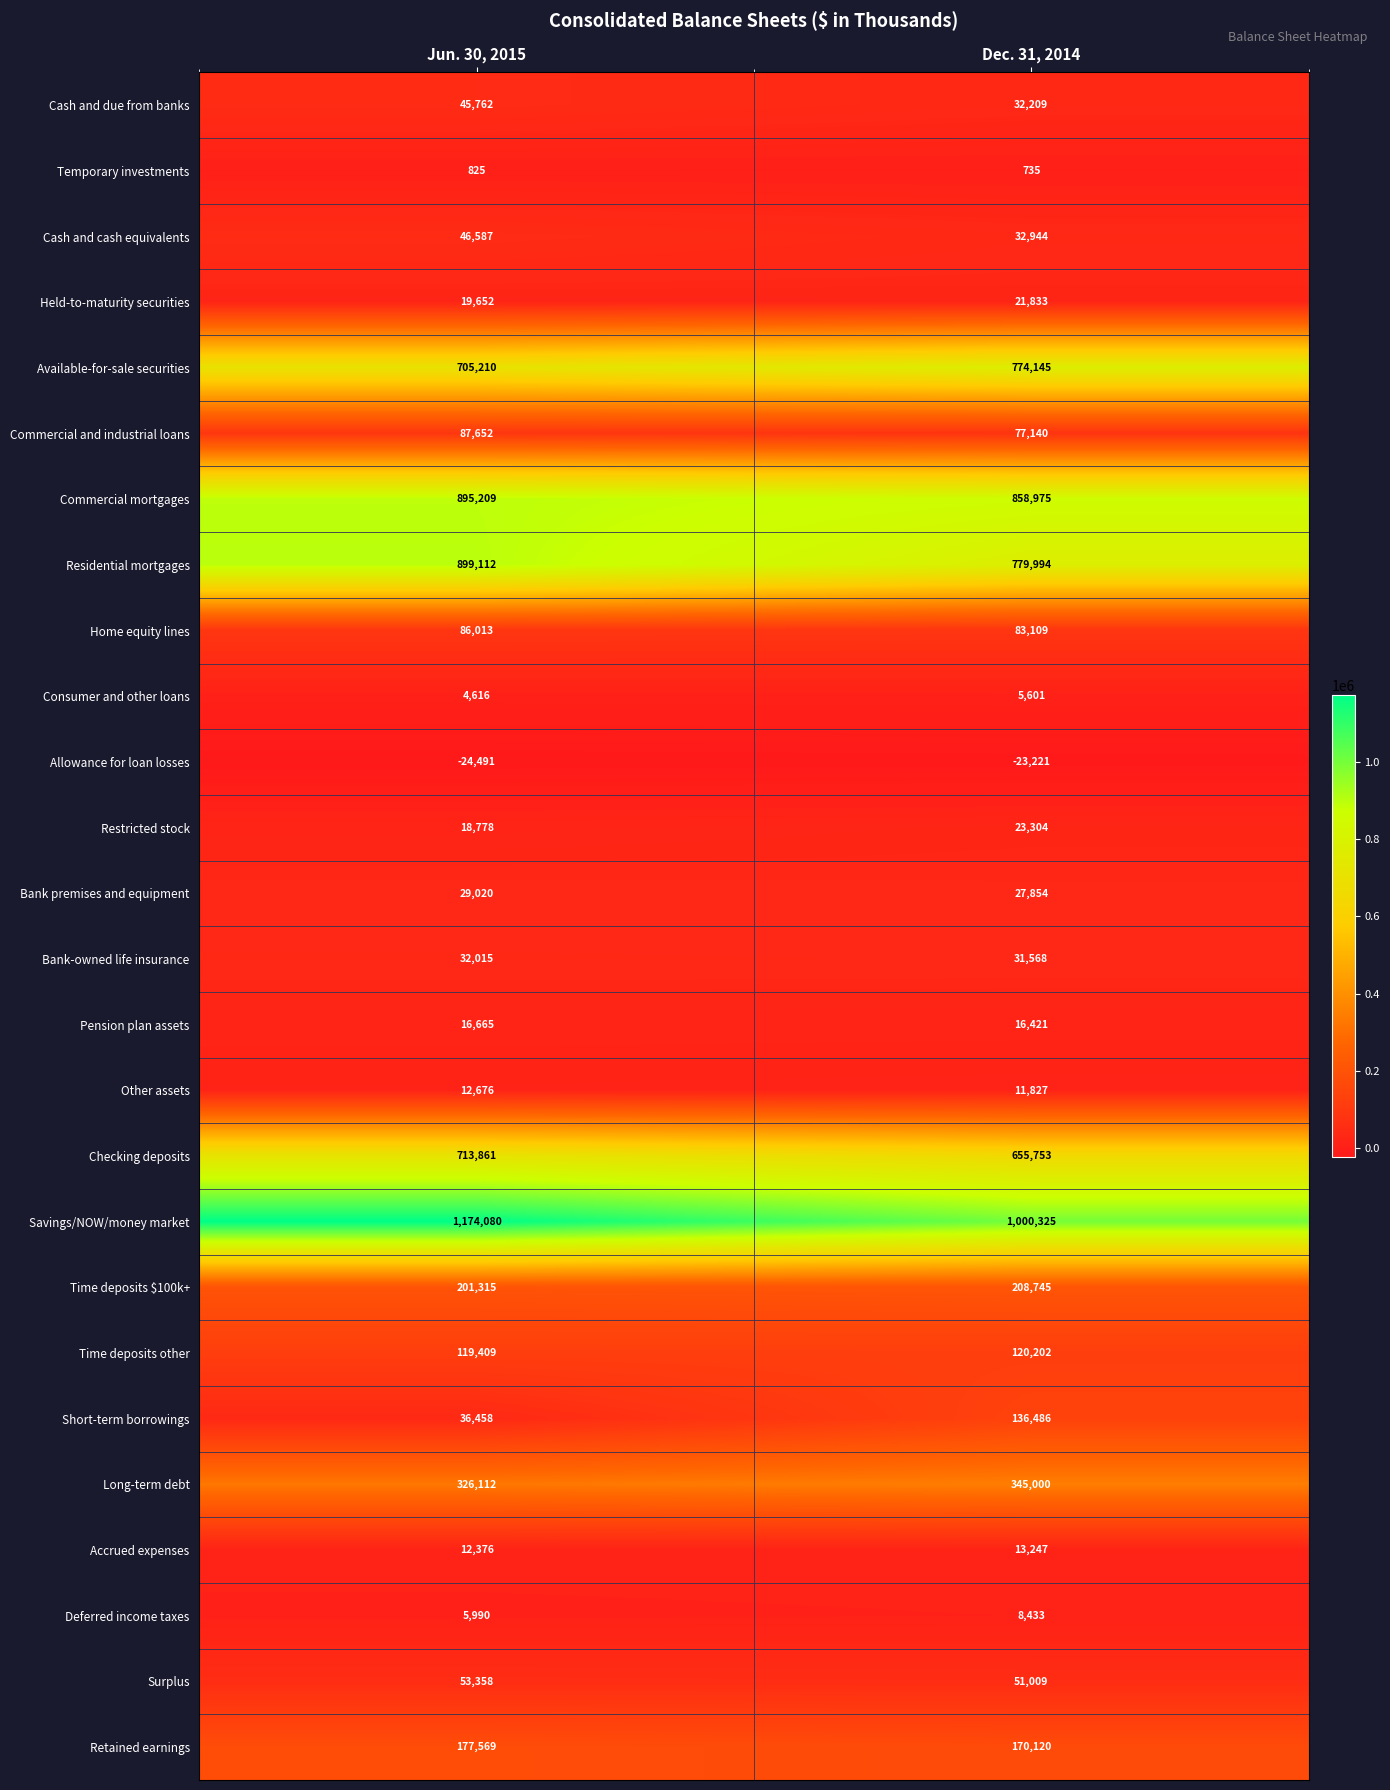

The value of Pension plan assets at Dec. 31, 2014 is 5751. True or false?

False